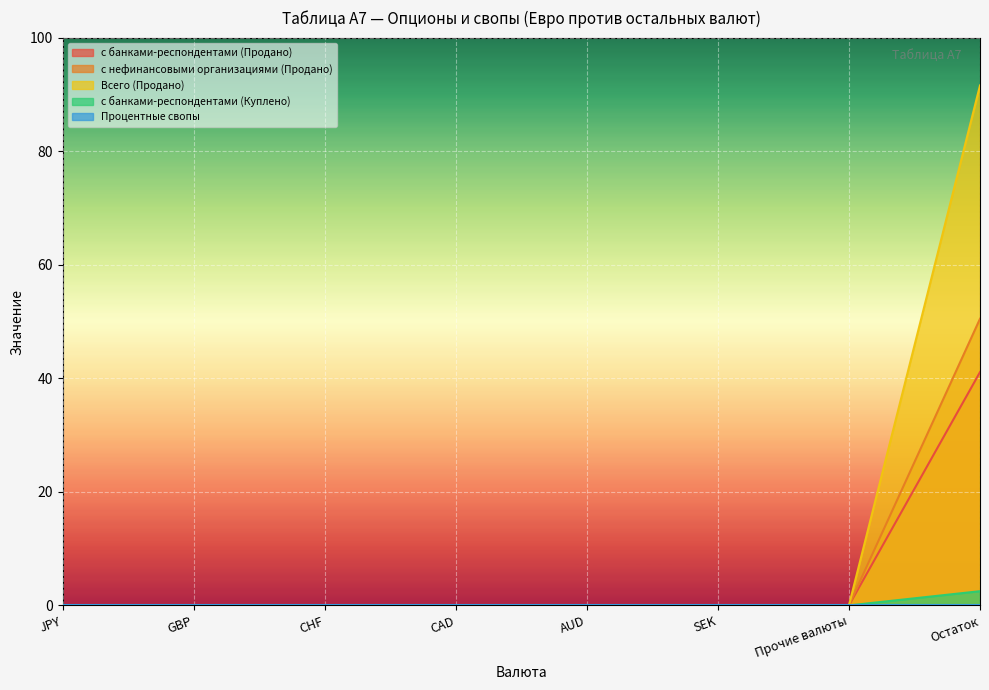

What is the difference between the maximum and minimum values in the с нефинансовыми организациями (Продано) series?

50.5